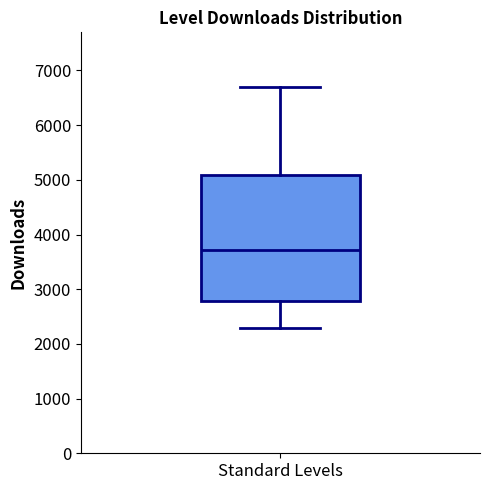

Transcribe this box plot: give where the median line is, the range the box spans, and where the two whiskers end, as read against the y-axis. The values are not printed on the chart, so give them approximately, as read against the axis.

median 3700, box 2800 to 5100, whiskers 2300 to 6700